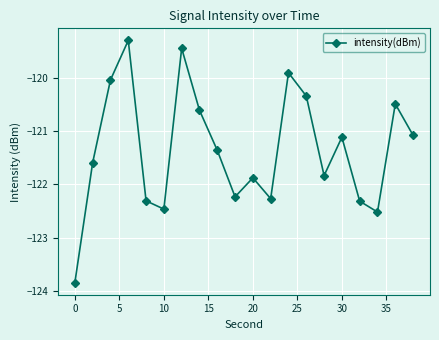

How many categories are shown in the chart?

20